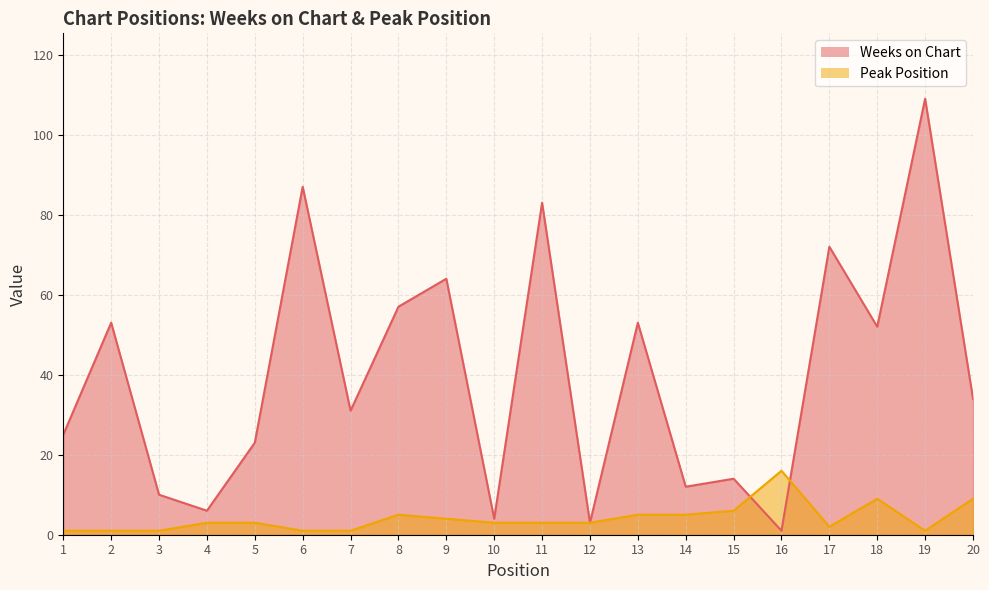

In Weeks on Chart, how many points are higher than both neighbors (excluding endpoints)?

8